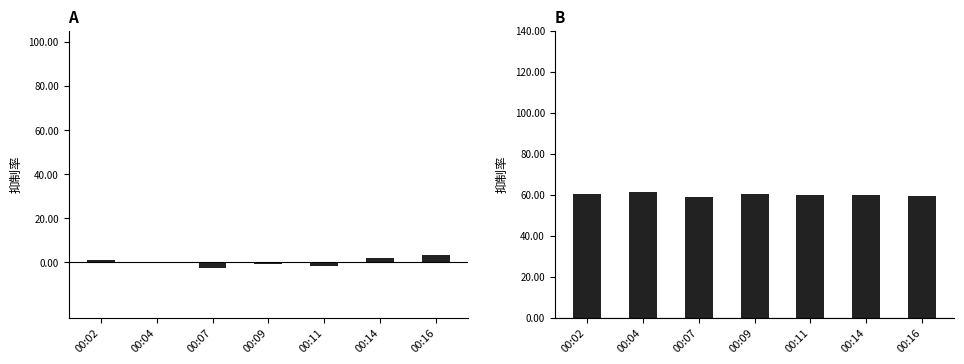

Which series has the largest range (max minus min)?

SDS_P1